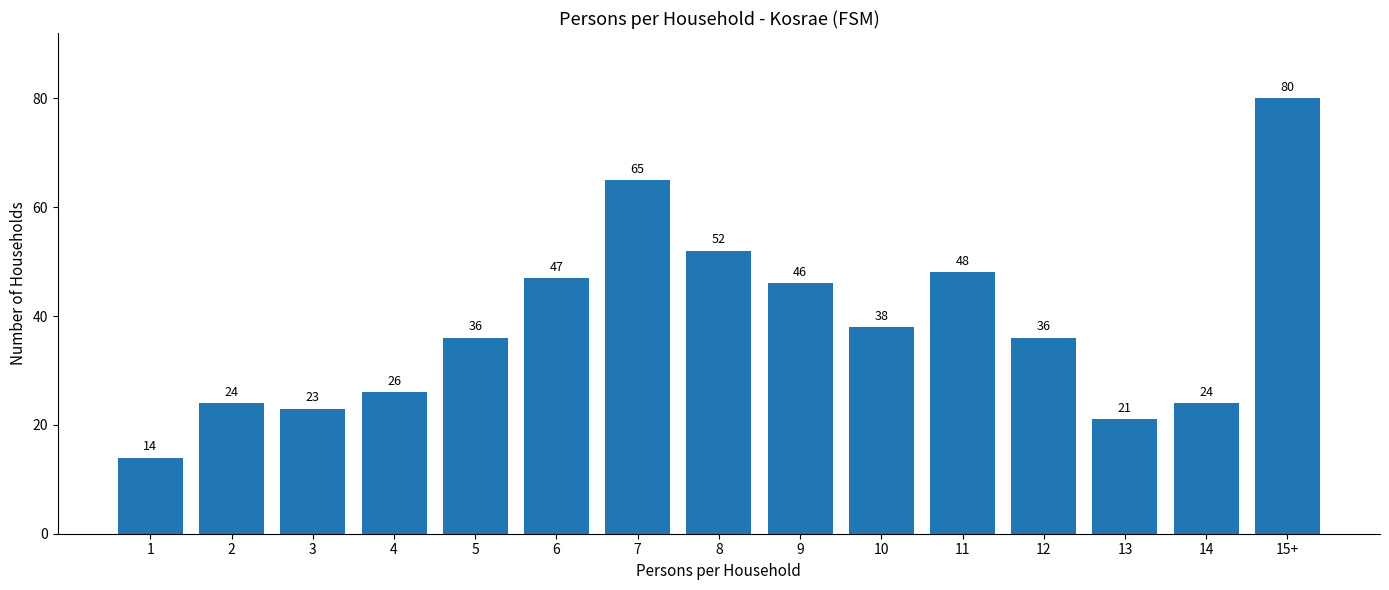

The value at 7 is 65. True or false?

True